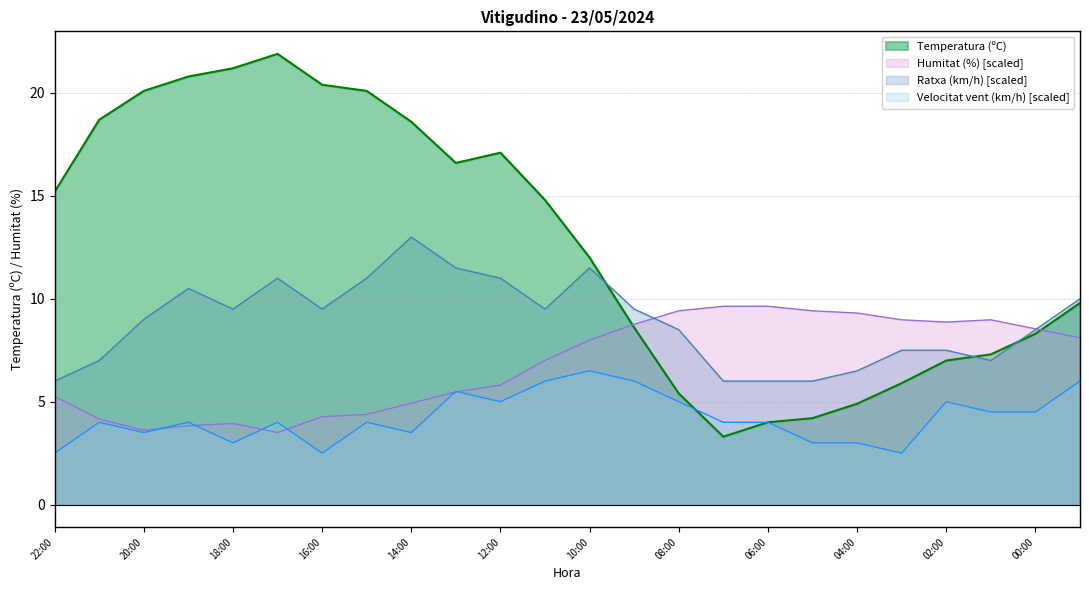

At which category is the sum across all series the highest?

17:00